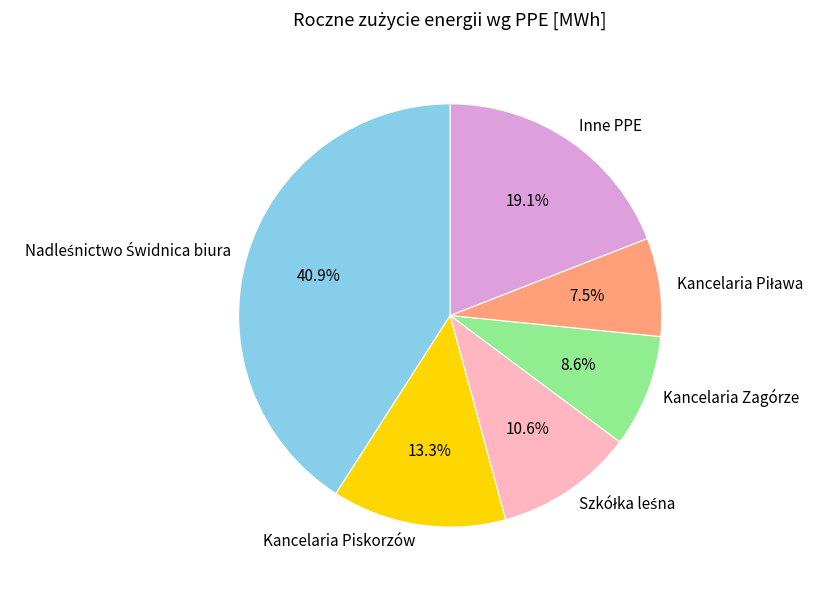

Does any single category account for the majority?

No